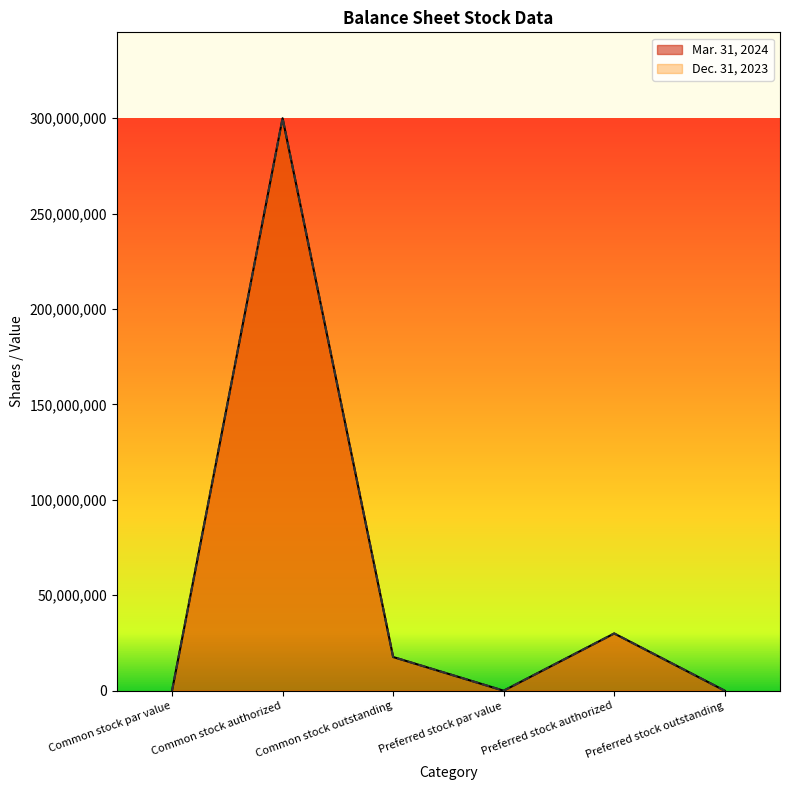

At how many categories does at least one series exceed 261887566?

1